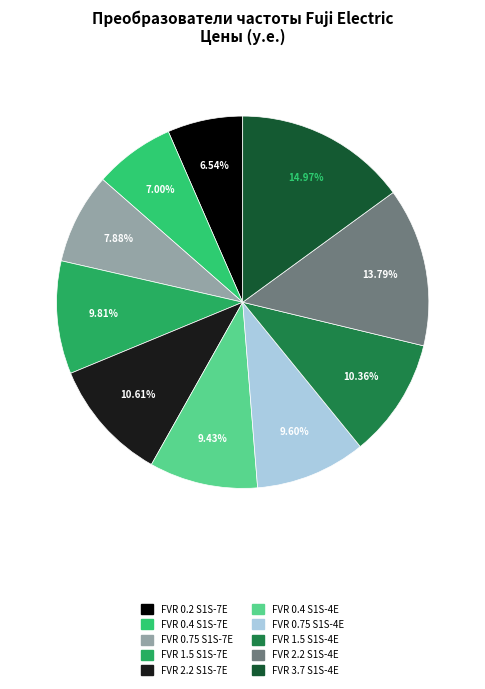

True or false: FVR 0.2 S1S-7E accounts for 1% of the total.

False